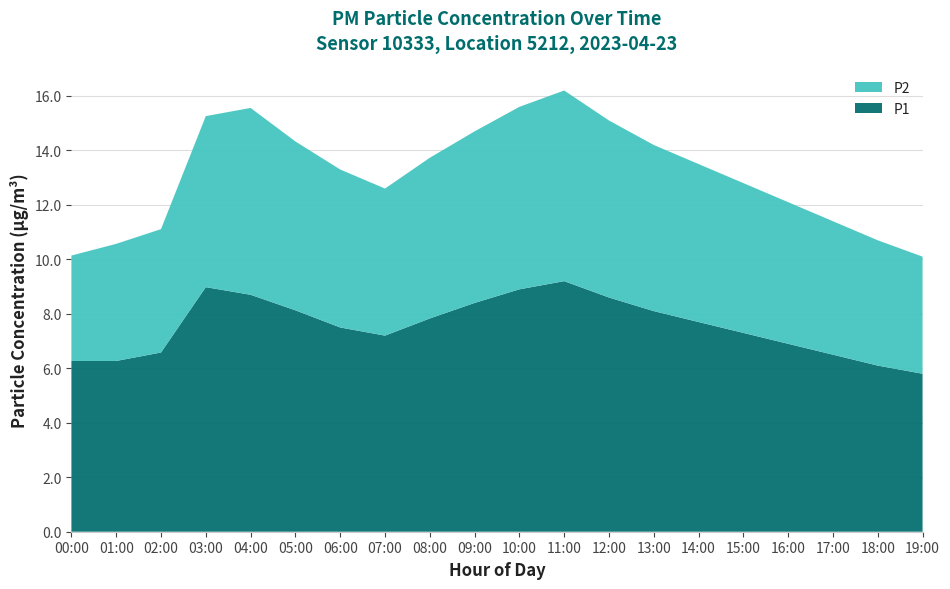

Reading left to right, list all the values displayed in this chart.

P1: 00:00=6.3	01:00=6.3	02:00=6.6	03:00=9.0	04:00=8.7	05:00=8.1	06:00=7.5	07:00=7.2	08:00=7.8	09:00=8.4	10:00=8.9	11:00=9.2	12:00=8.6	13:00=8.1	14:00=7.7	15:00=7.3	16:00=6.9	17:00=6.5	18:00=6.1	19:00=5.8
P2: 00:00=3.9	01:00=4.3	02:00=4.5	03:00=6.3	04:00=6.9	05:00=6.2	06:00=5.8	07:00=5.4	08:00=5.9	09:00=6.3	10:00=6.7	11:00=7.0	12:00=6.5	13:00=6.1	14:00=5.8	15:00=5.5	16:00=5.2	17:00=4.9	18:00=4.6	19:00=4.3